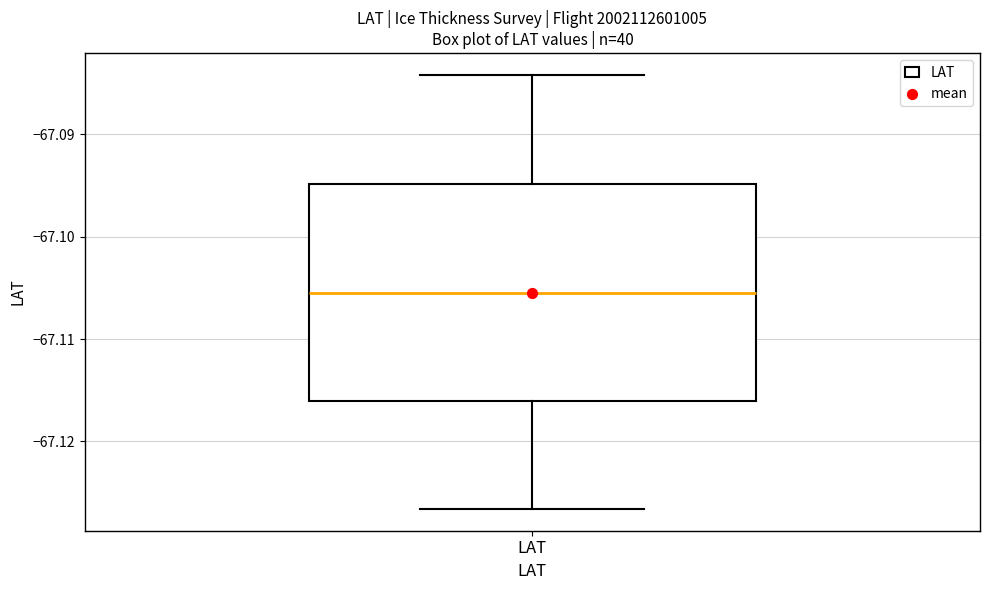

Transcribe this box plot: give where the median line is, the range the box spans, and where the two whiskers end, as read against the y-axis. The values are not printed on the chart, so give them approximately, as read against the axis.

median -67.105, box -67.116 to -67.095, whiskers -67.127 to -67.084